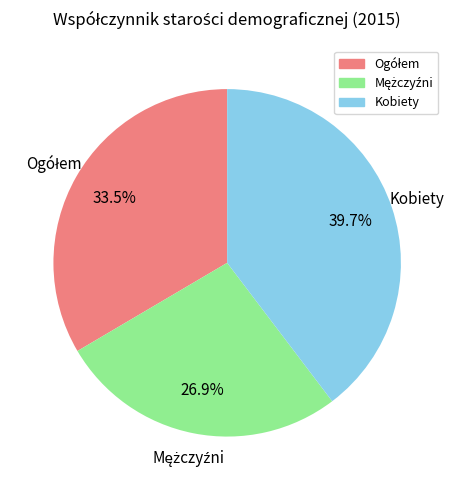

Is there a majority slice in this chart?

No